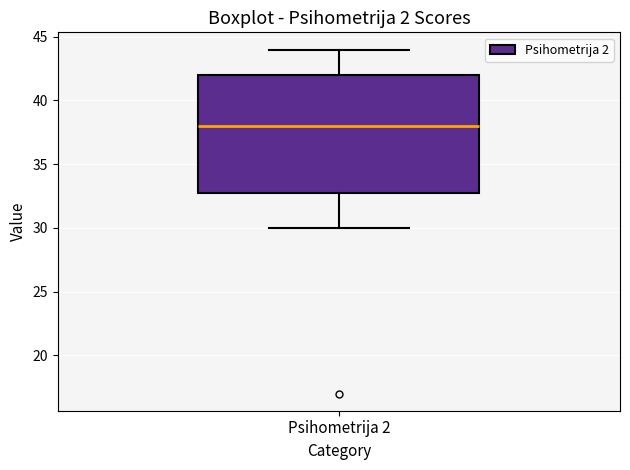

Where does the median line of the box for Psihometrija 2 sit on the y-axis? The values are not printed on the chart, so give them approximately, as read against the axis.

38